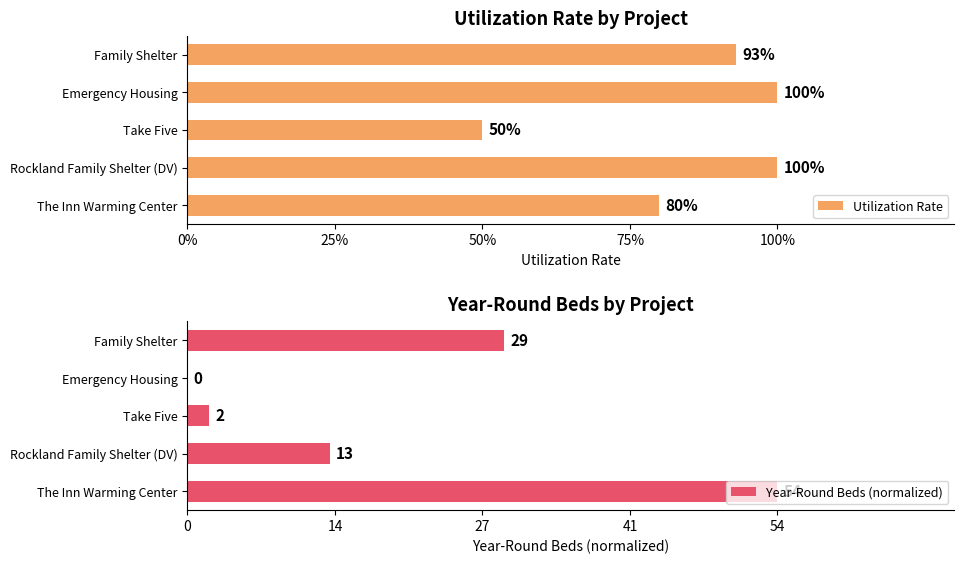

What position from the right is Take Five?

3